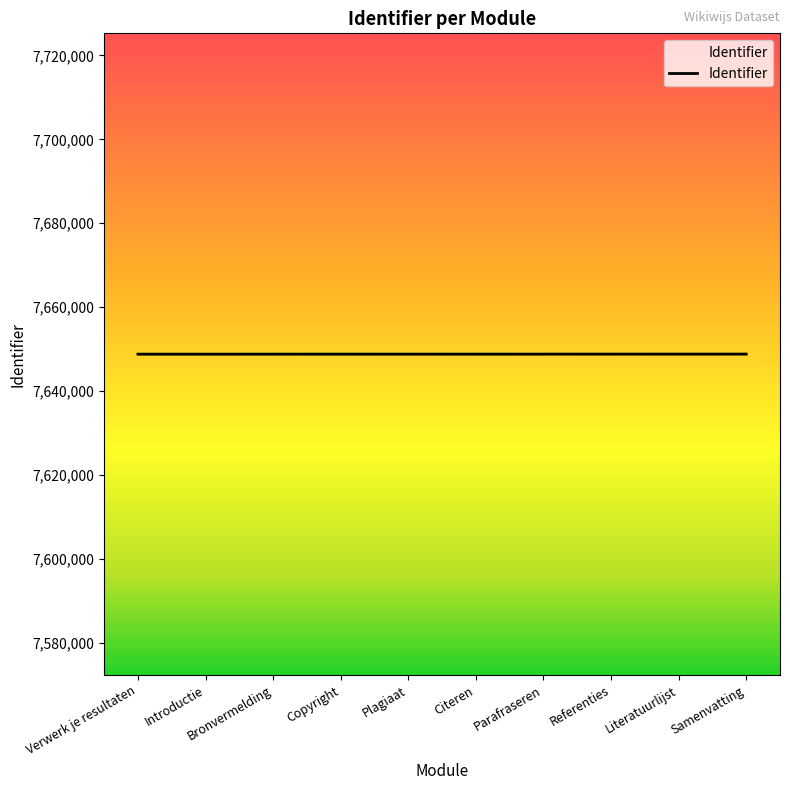

What is the minimum value shown in the chart?

7648767